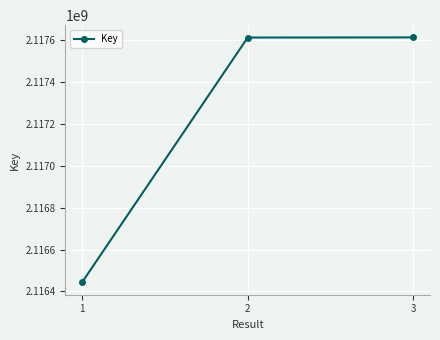

What is the change in value from 1 to 2?

+1170400